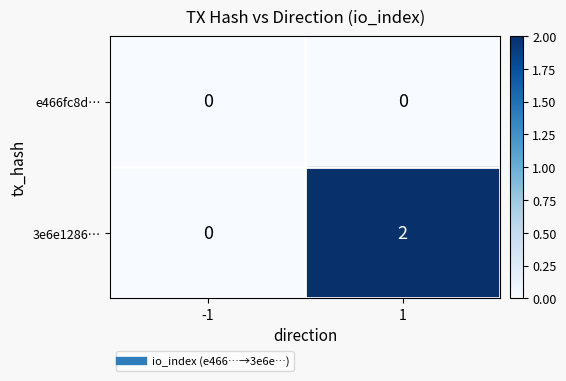

Reading left to right, transcribe all the data shown in this chart.

e466fc8d…: 0	0
3e6e1286…: 0	2